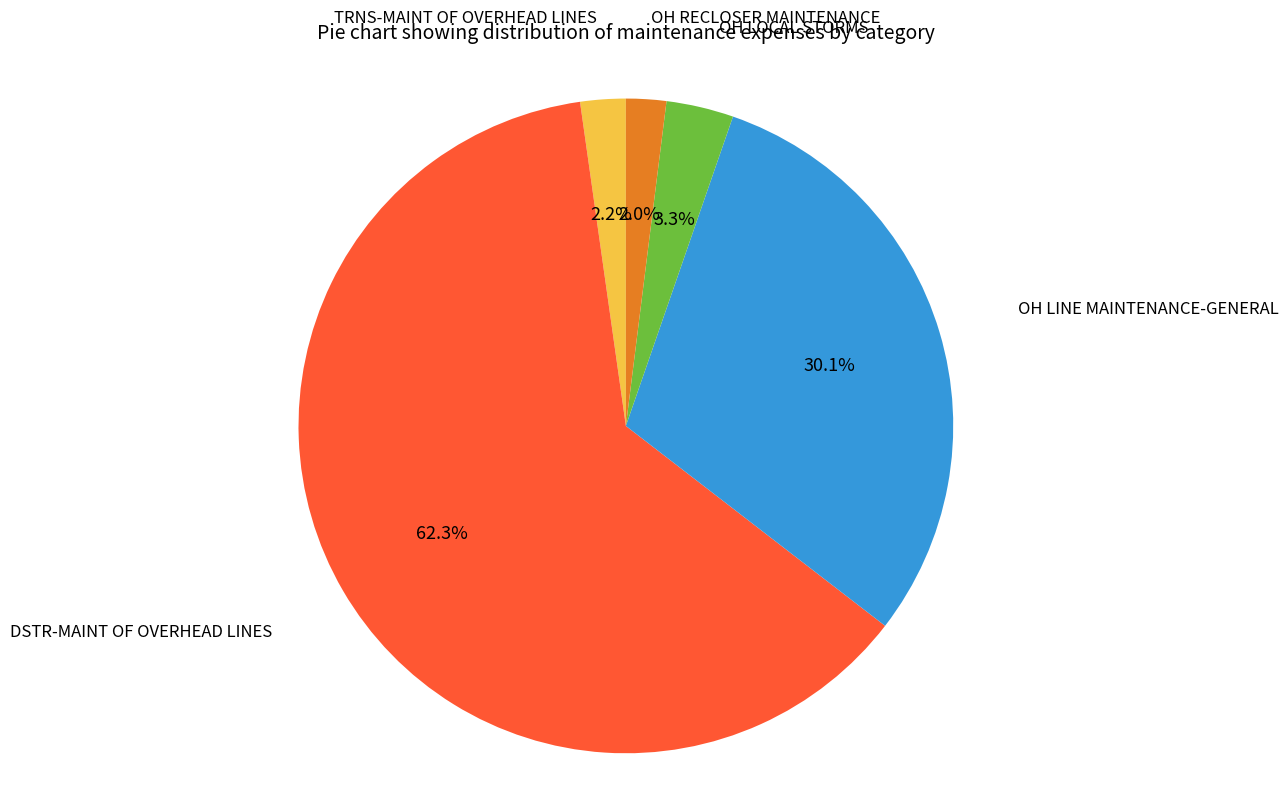

Is there any slice that represents more than half of the pie?

Yes